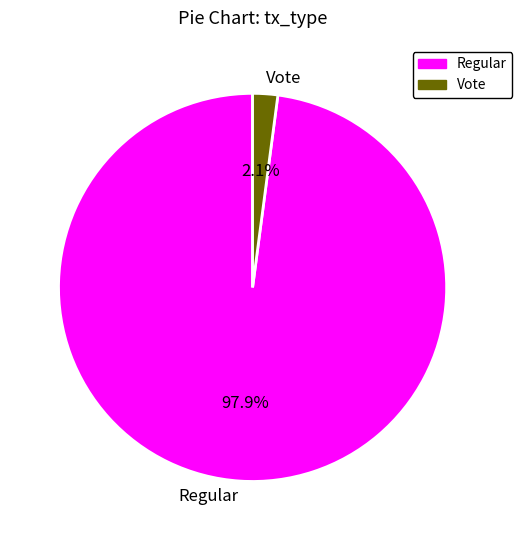

Which slice is the largest?

Regular